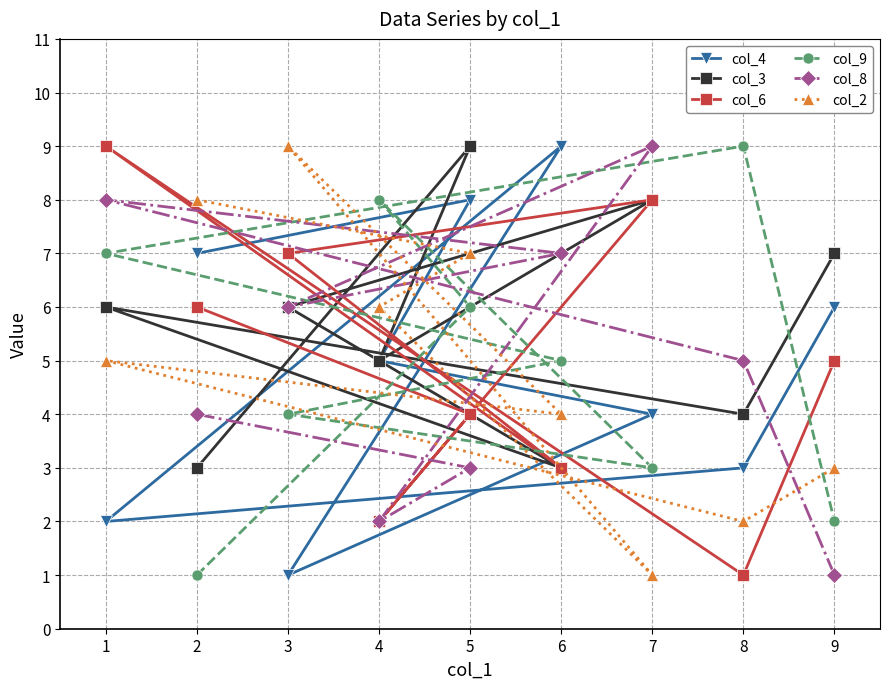

What are all the series names shown in the legend?

col_4, col_3, col_6, col_9, col_8, col_2